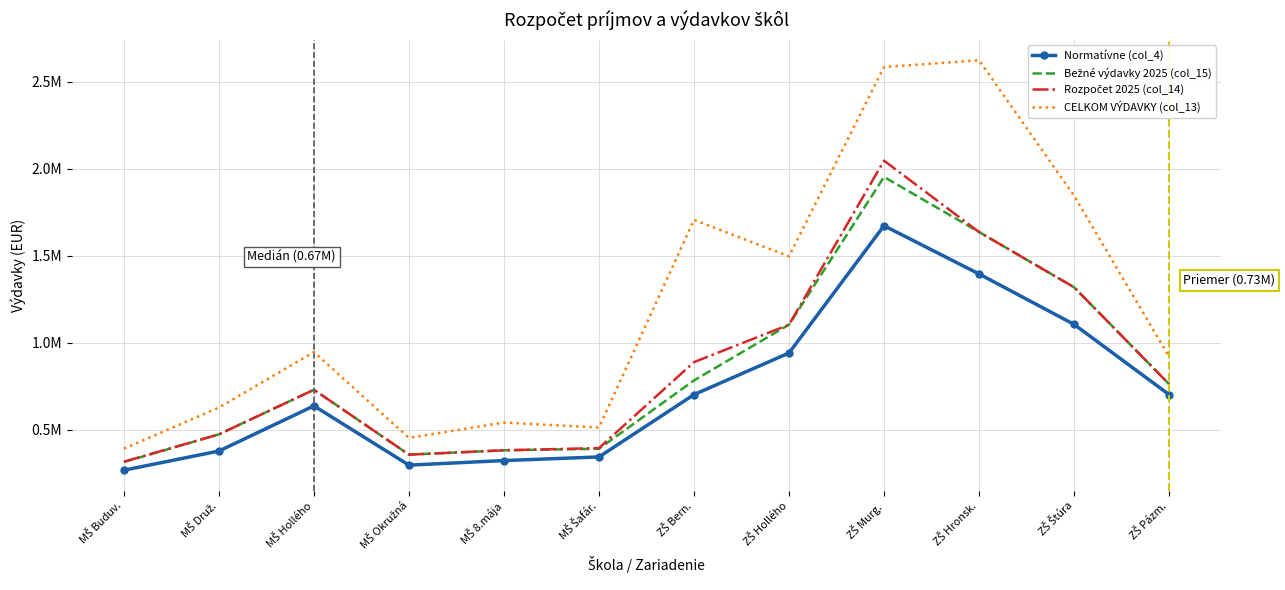

What is the total value across all series at MŠ Druž.?

1957435